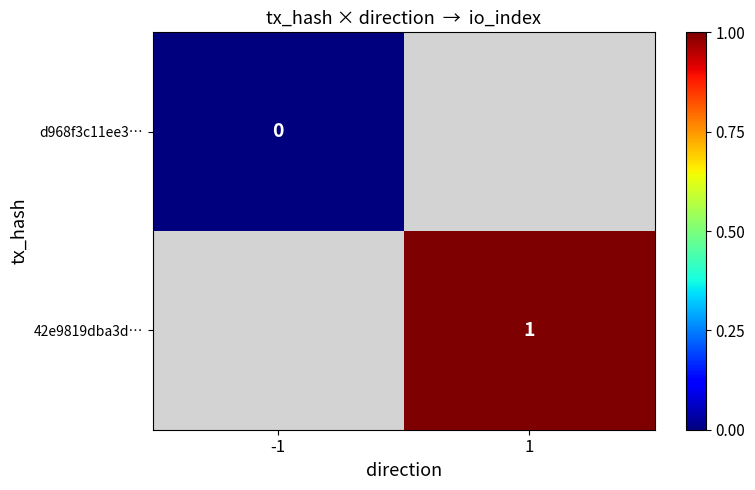

The 42e9819dba3d… series shows 1 at 1. True or false?

True